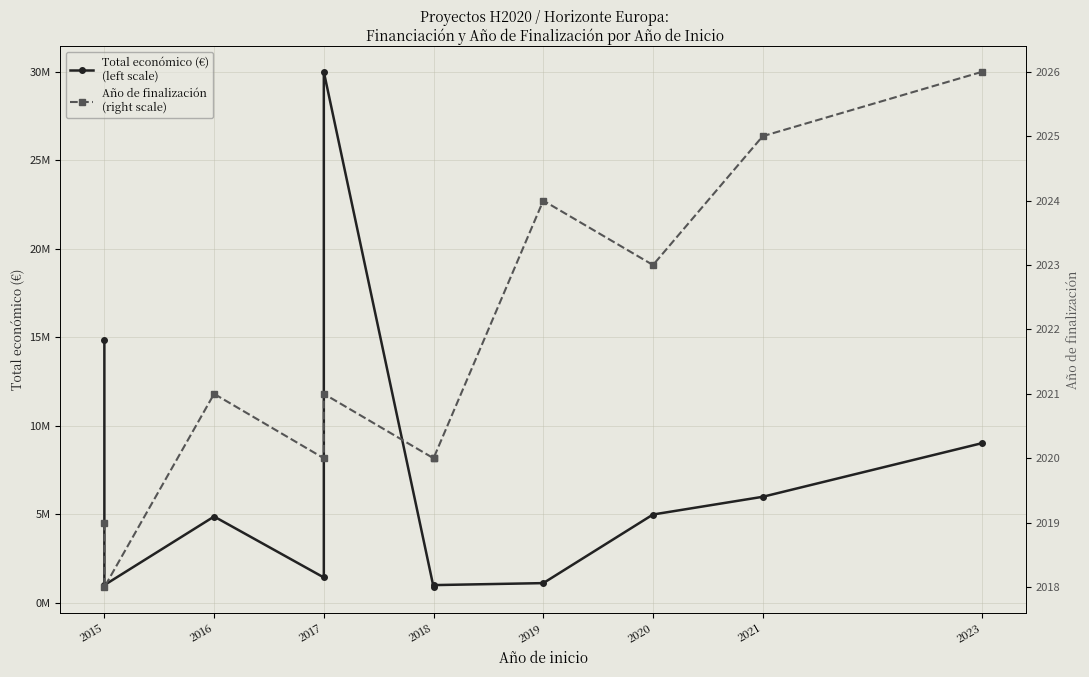

What is the value of the Año de finalización
(right scale) point at the 7th from the left?

2020